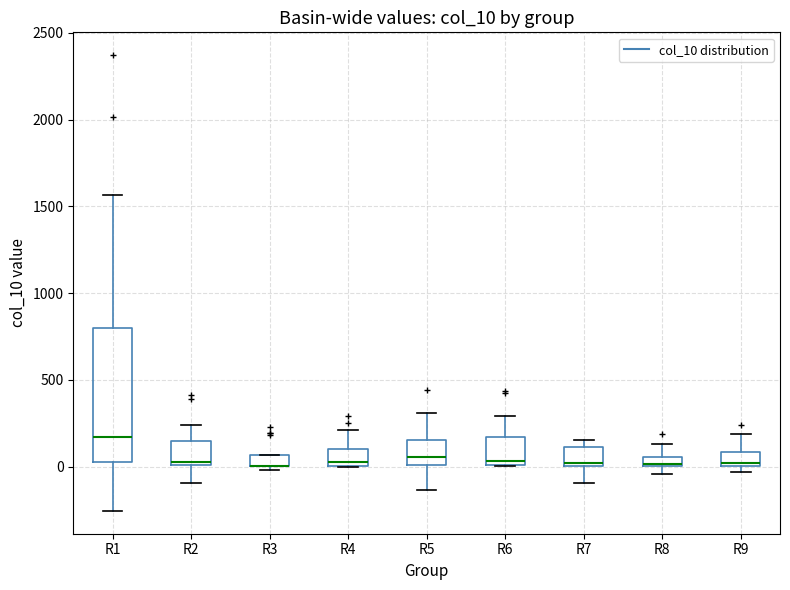

Which box is the tallest, from its lower edge to its upper edge?

R1